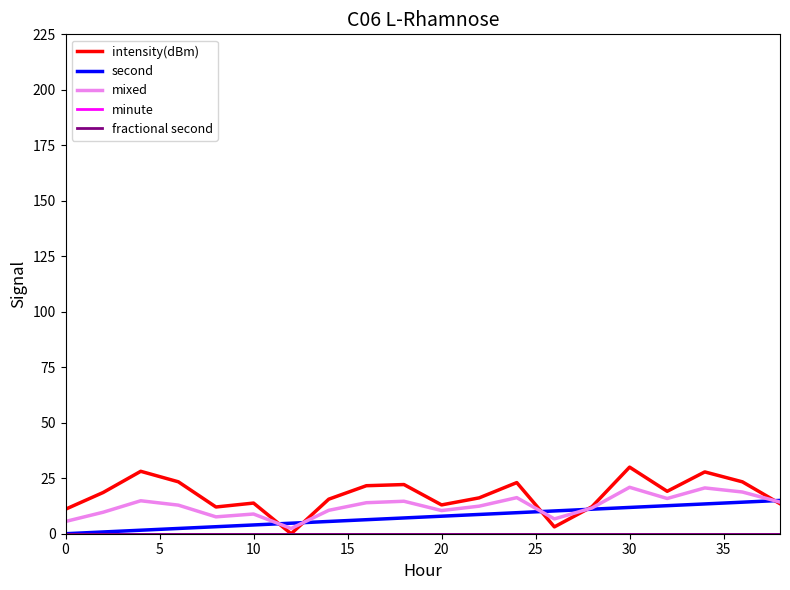

List the series in order of their peak value, lowest first.

minute, fractional second, second, mixed, intensity(dBm)